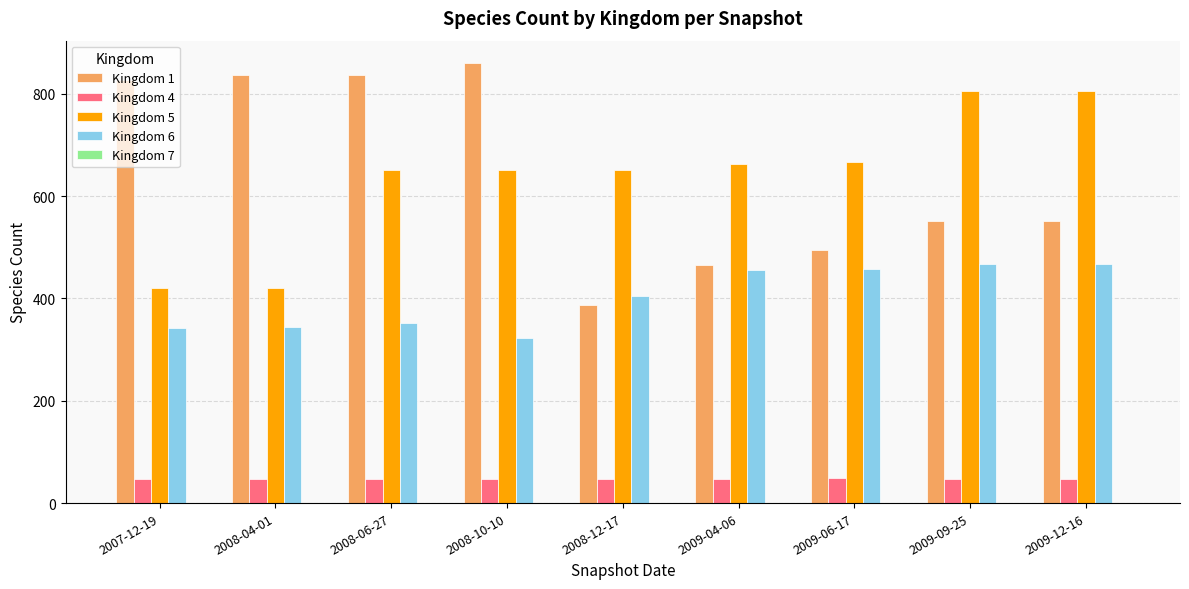

How many groups of bars are there?

9